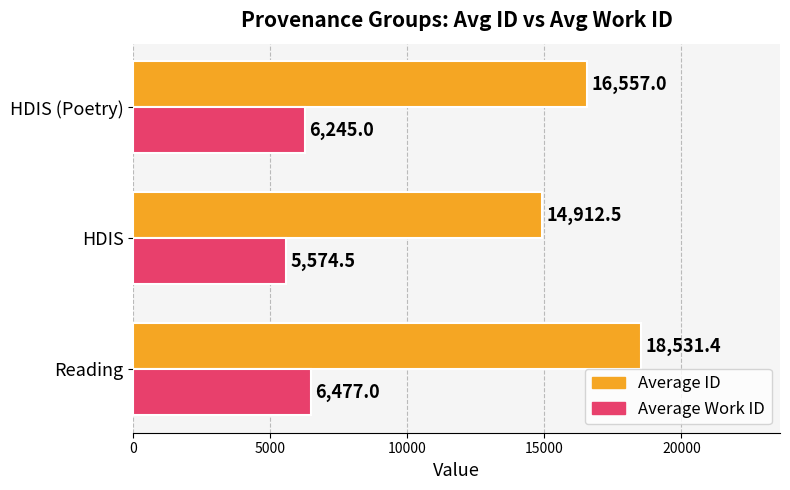

Where is Average ID nearest to the value 16721?

HDIS (Poetry)